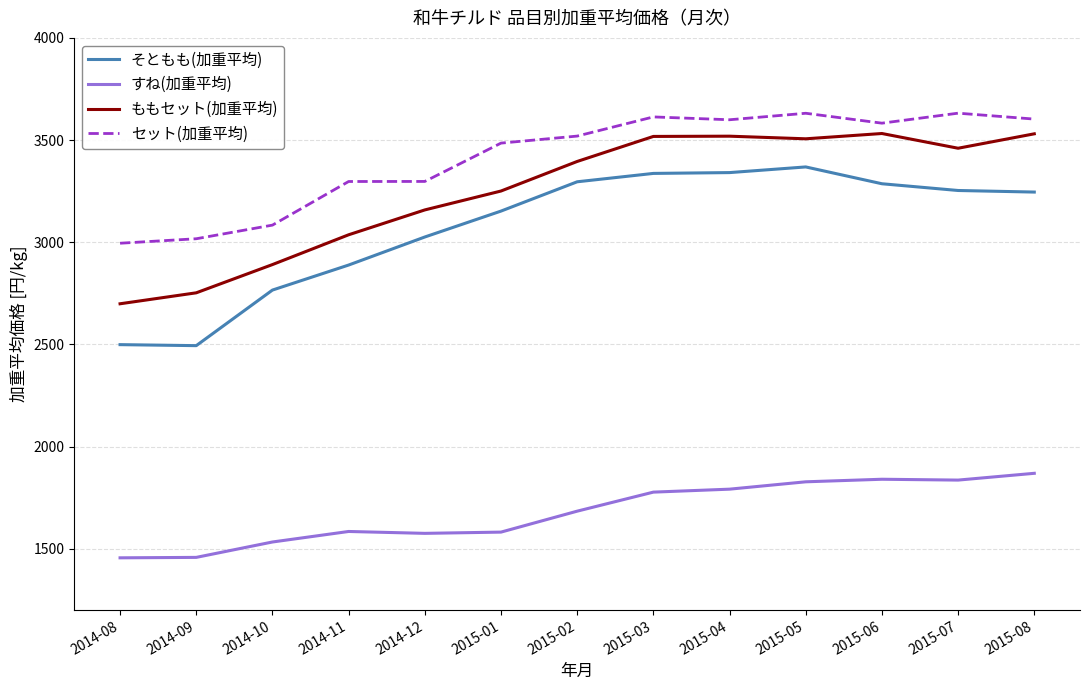

What is the minimum value for セット(加重平均)?

2995.0